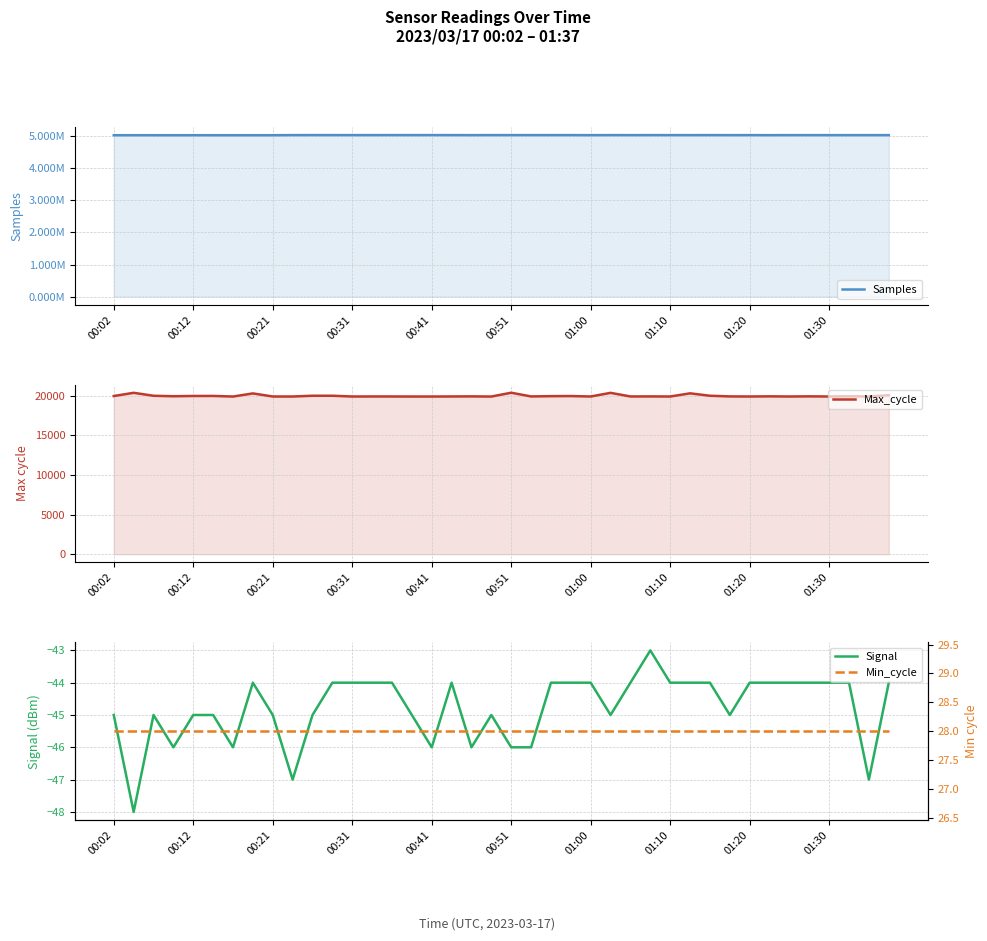

What is the maximum value for Signal?

-43